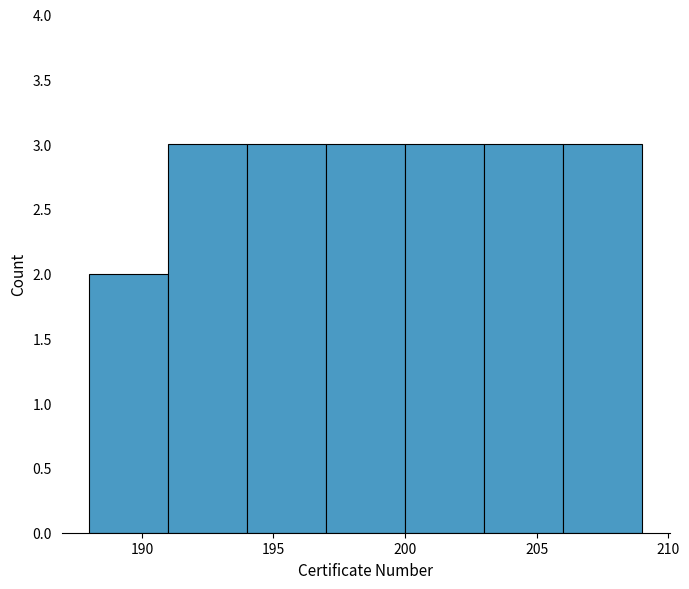

Reading left to right, list every bar in this chart as the range it spans on the x-axis followed by its height. The values are not printed on the chart, so give them approximately, as read against the axis.

188 to 191: 2
191 to 194: 3
194 to 197: 3
197 to 200: 3
200 to 203: 3
203 to 206: 3
206 to 209: 3